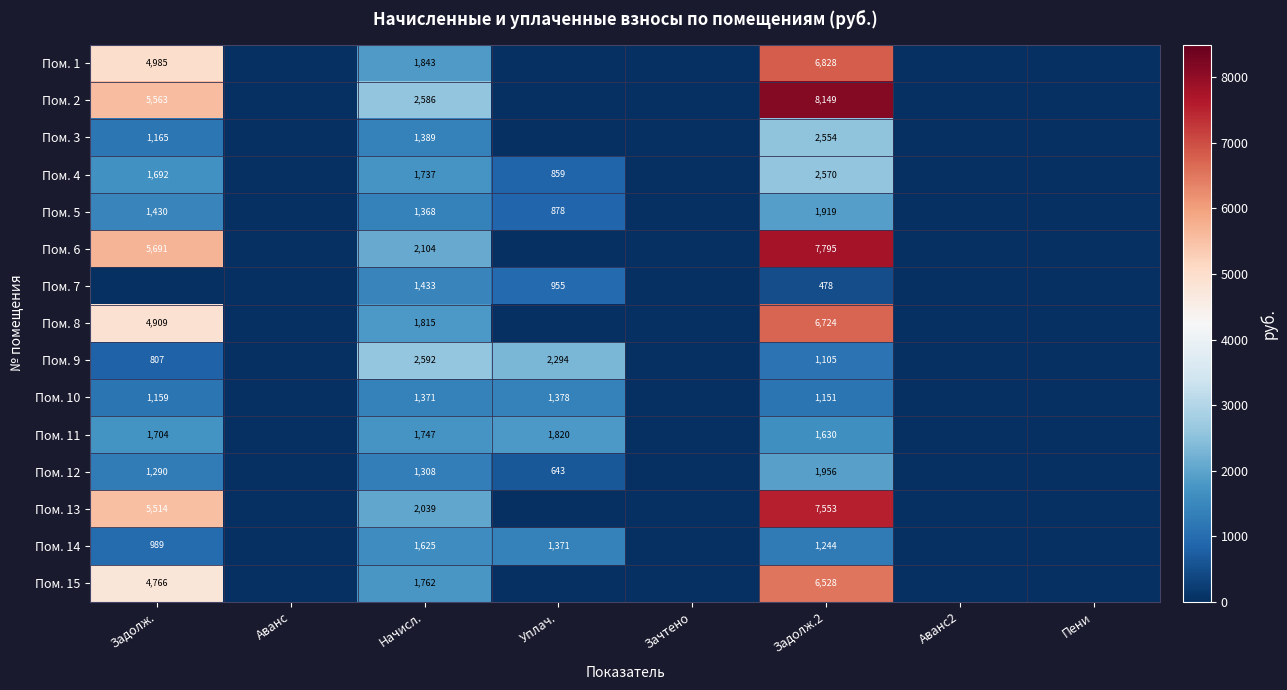

Between Аванс and Аванс2, which is larger?

Аванс